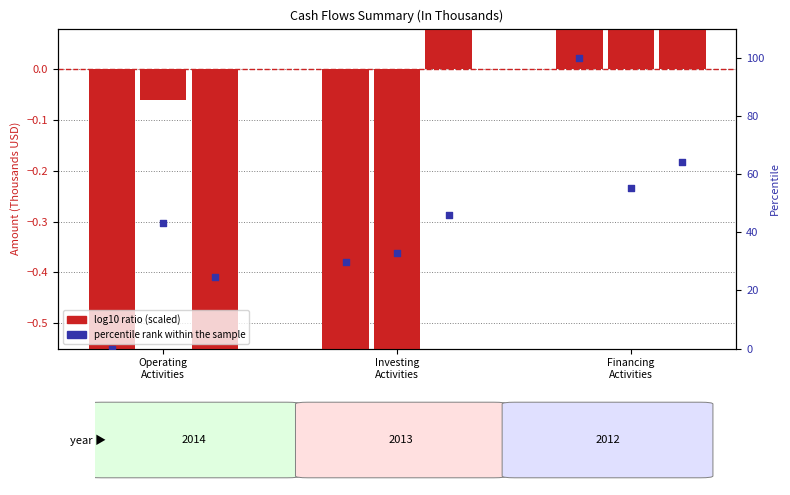

Is the value of Dec. 31, 2014 at Operating Activities greater than the value of Dec. 31, 2013 at Financing Activities?

No